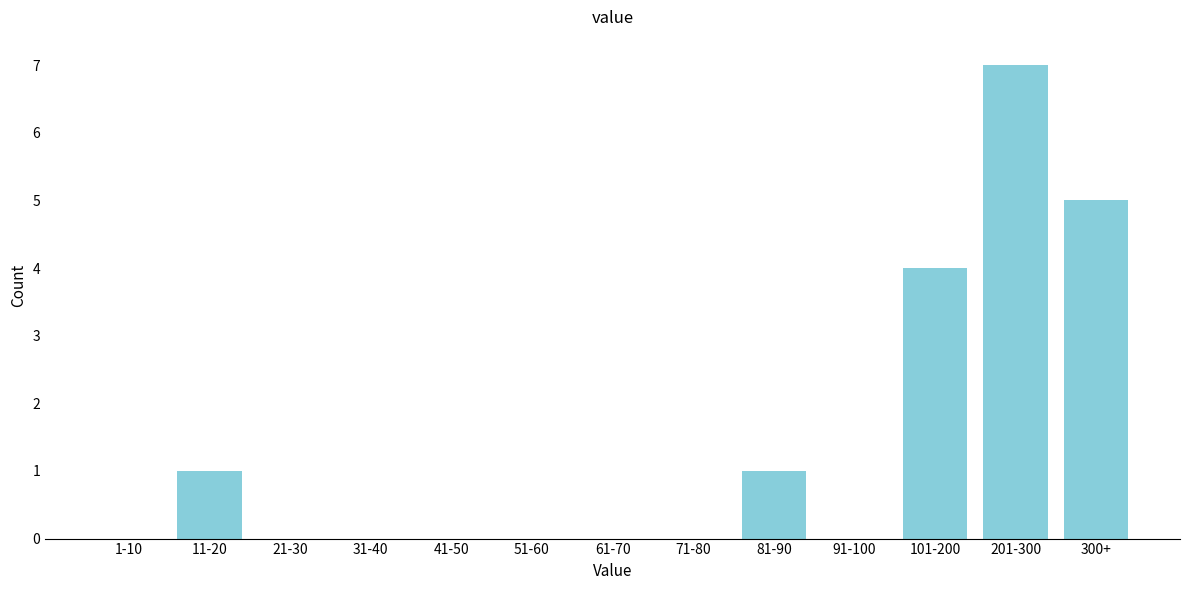

Reading right to left, list all the values displayed in this chart.

300+=5	201-300=7	101-200=4	91-100=0	81-90=1	71-80=0	61-70=0	51-60=0	41-50=0	31-40=0	21-30=0	11-20=1	1-10=0